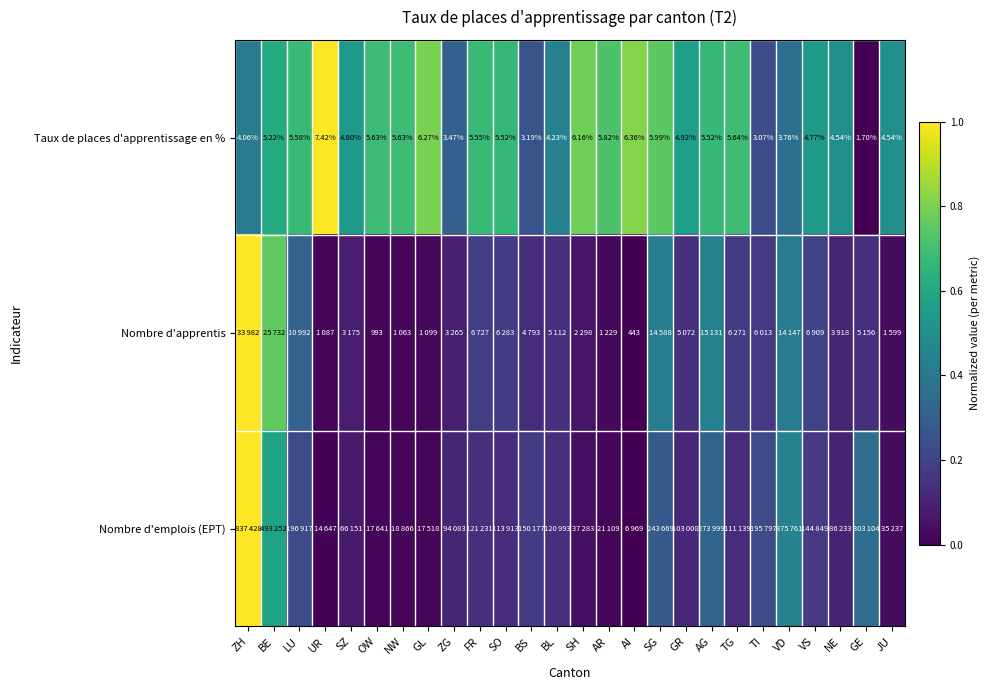

Which has a higher value, TI or SG?

SG